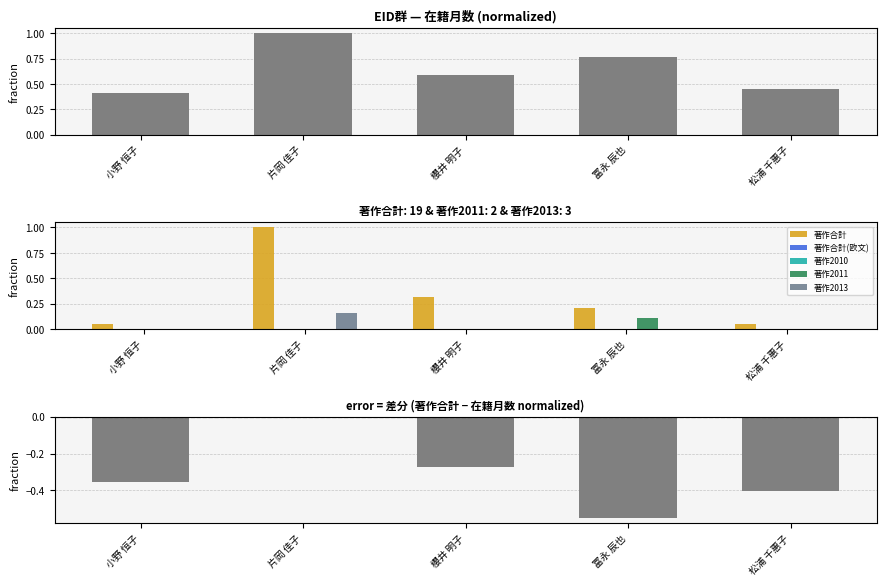

Which series has the largest total across all categories?

著作合計